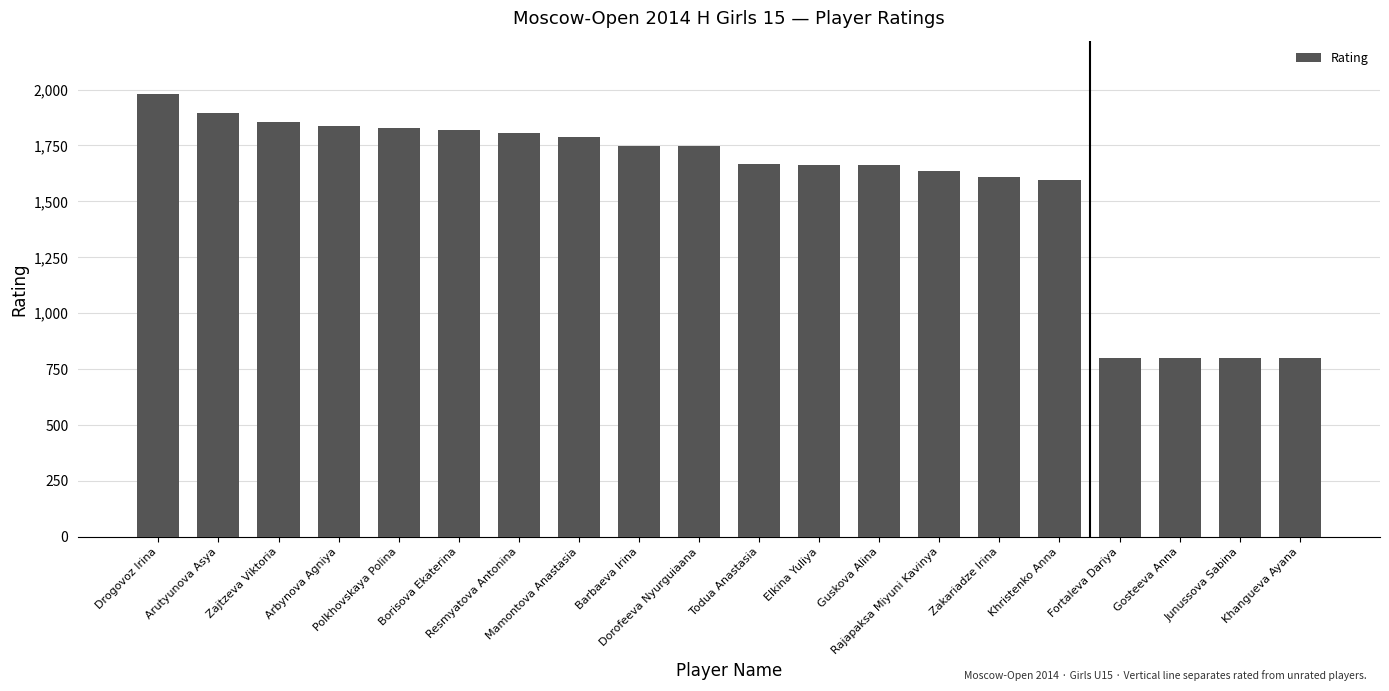

What is the difference between the values at Guskova Alina and Khristenko Anna?

66